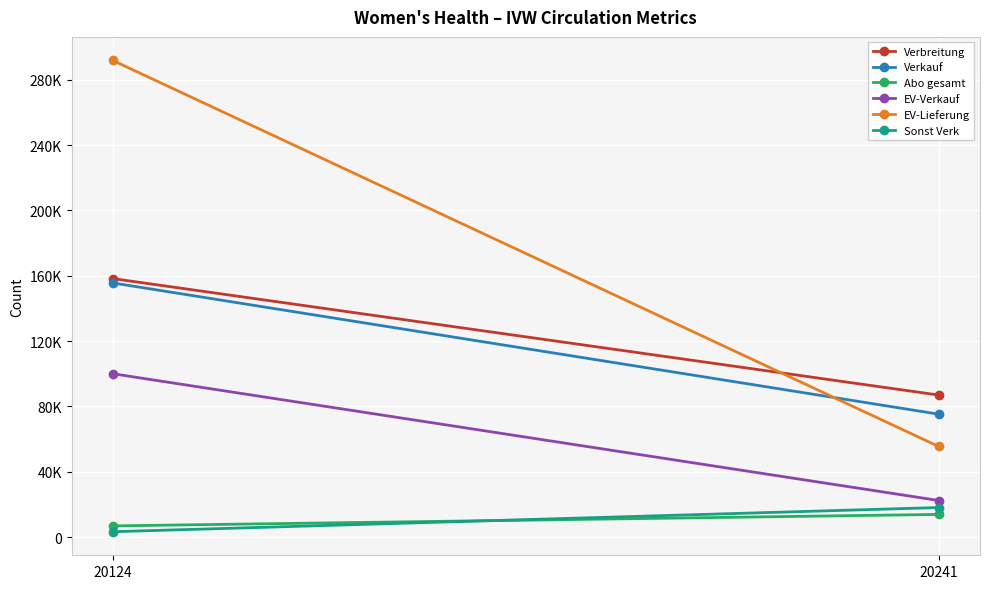

Is the value of EV-Verkauf at 20124 greater than the value of Sonst Verk at 20241?

Yes